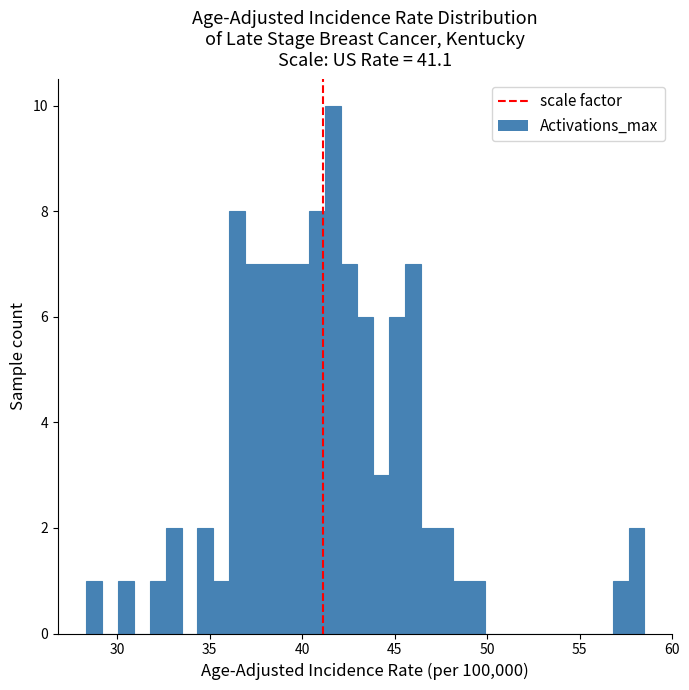

Around what value on the x-axis is the tallest bar? Give the approximate position of its centre, as read against the axis.

41.5